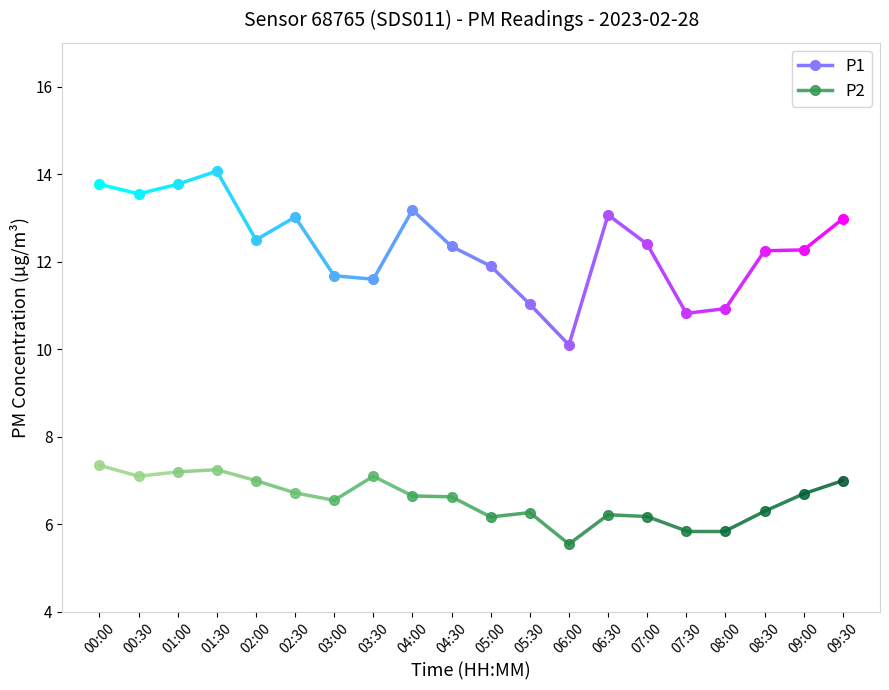

Between 17 and 6, which is larger?

17